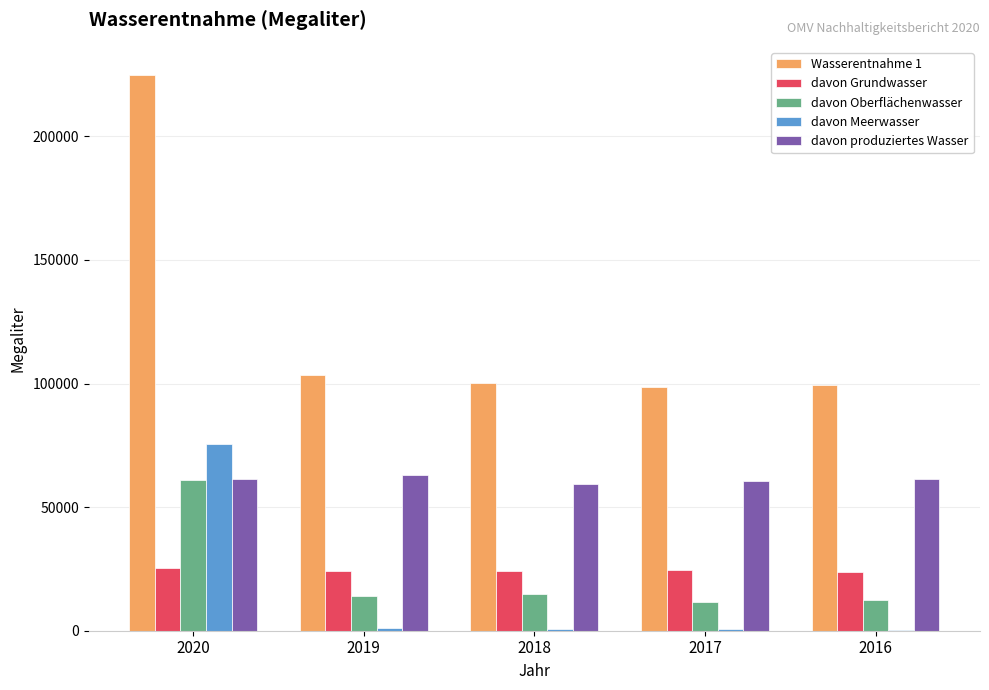

What is the sum of all davon produziertes Wasser values?

305543